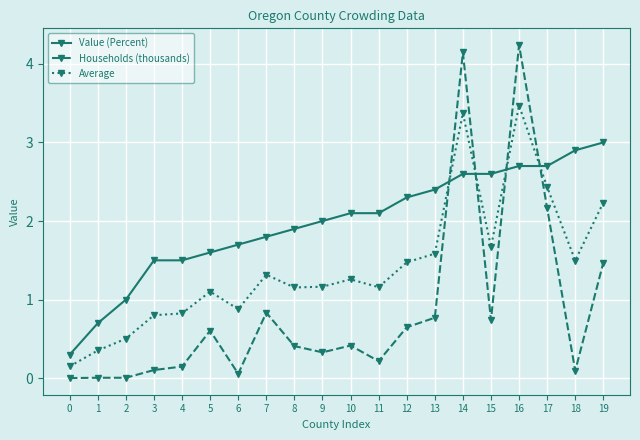

How many distinct data groups are displayed?

3